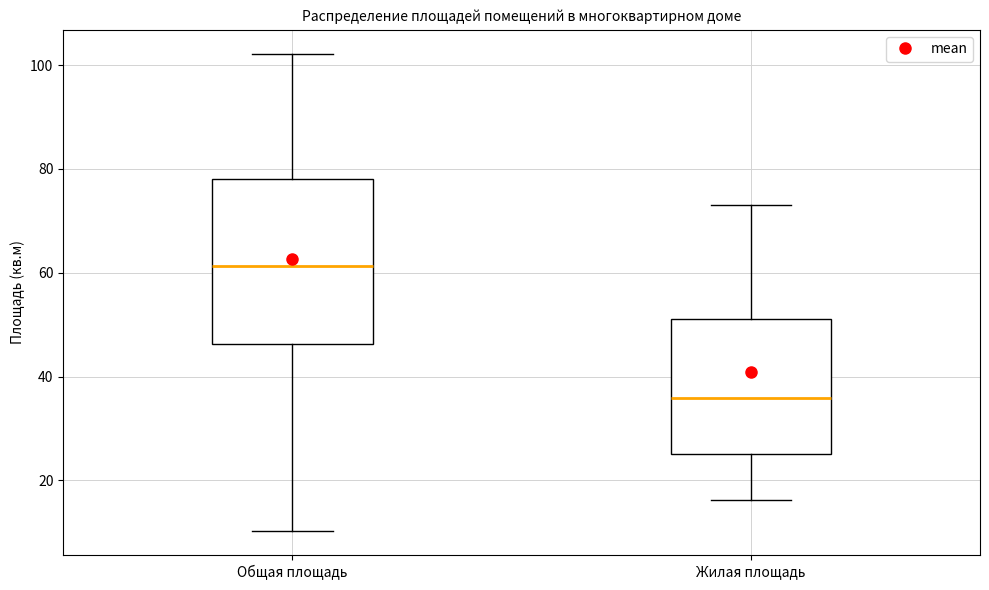

Reading left to right, read every box against the y-axis: the position of its median line, the range the box covers, and the ends of its whiskers. The values are not printed on the chart, so give them approximately, as read against the axis.

Общая площадь: median 62, box 46 to 78, whiskers 10 to 102
Жилая площадь: median 36, box 26 to 52, whiskers 16 to 74